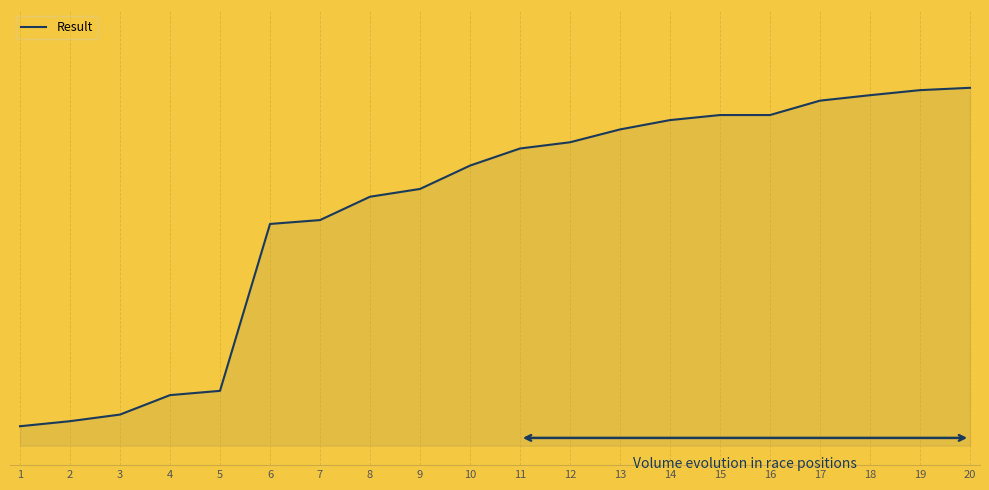

Does the chart have visible grid lines?

Yes